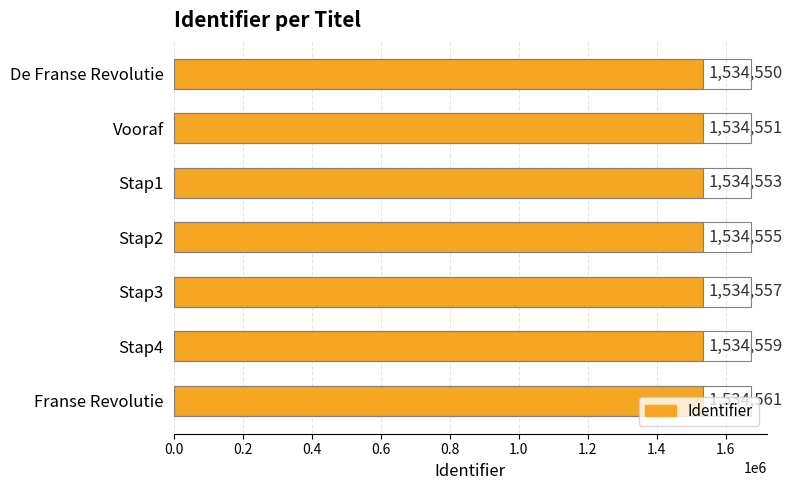

Rank the categories by value from highest to lowest.

Franse Revolutie, Stap4, Stap3, Stap2, Stap1, Vooraf, De Franse Revolutie